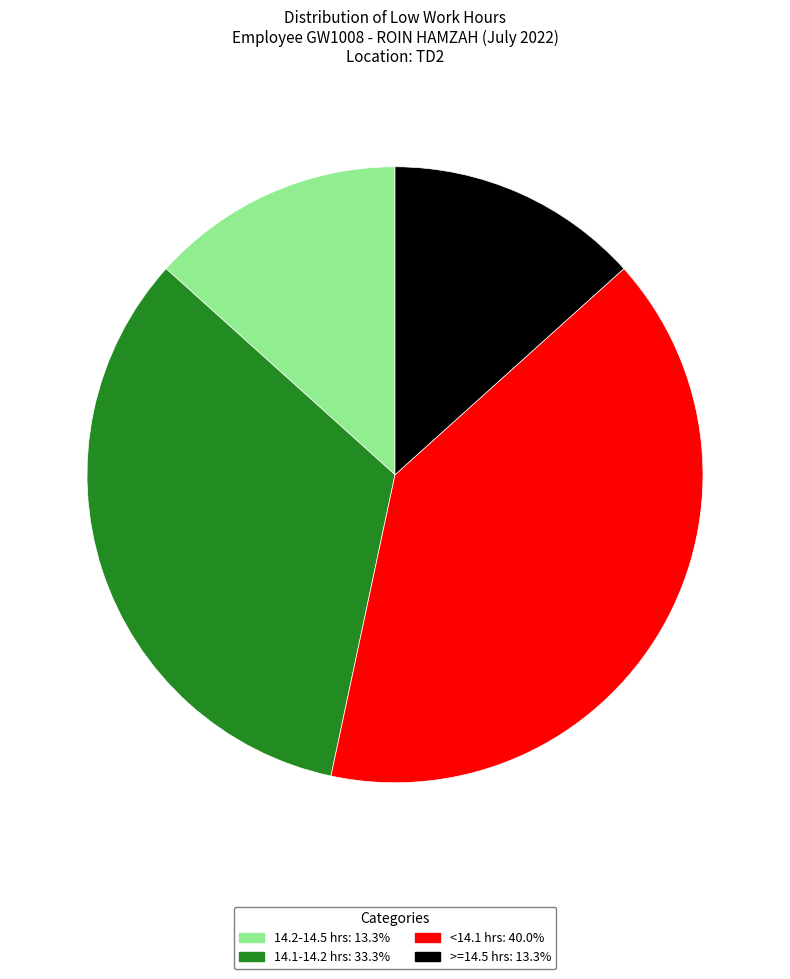

Is there any slice that represents more than half of the pie?

No